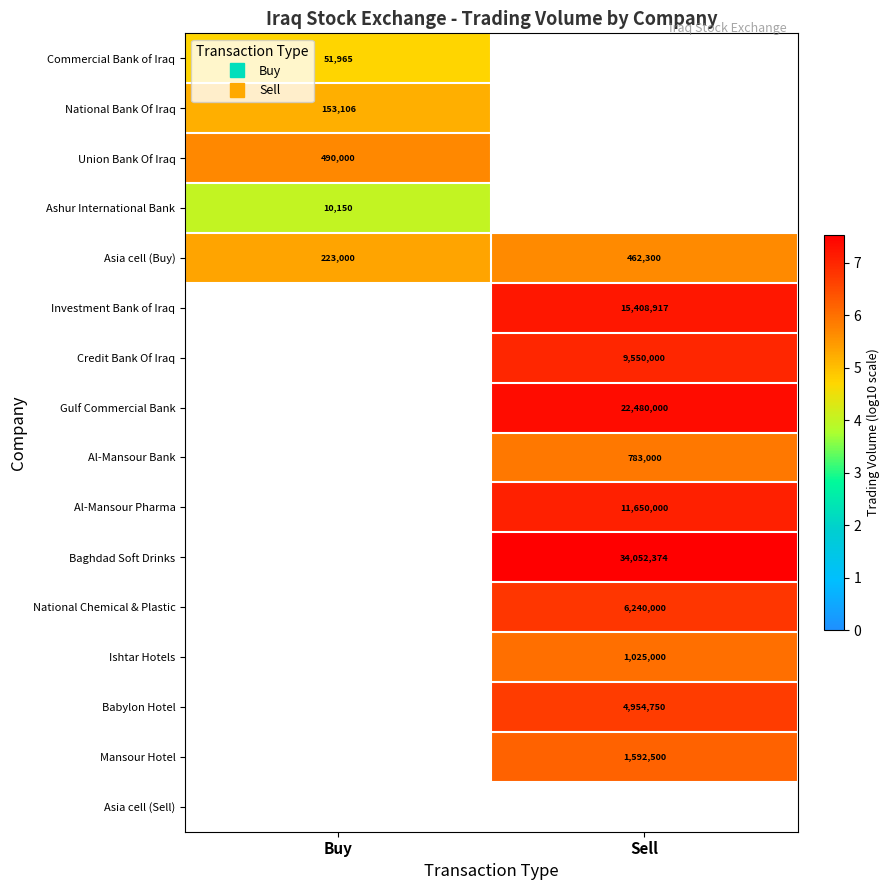

The Commercial Bank of Iraq series shows 4.7 at Buy. True or false?

True